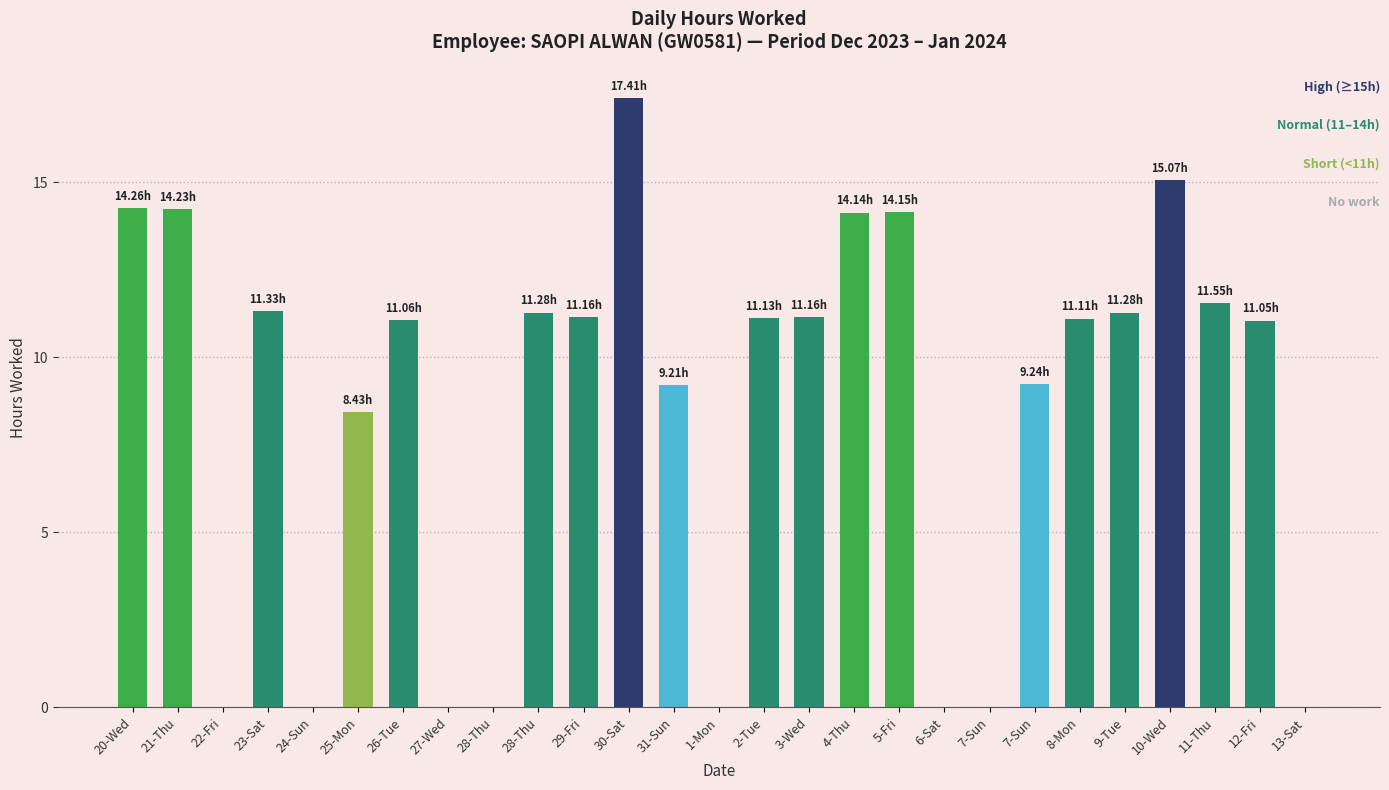

At which category does the chart reach its peak across all series?

30-Sat